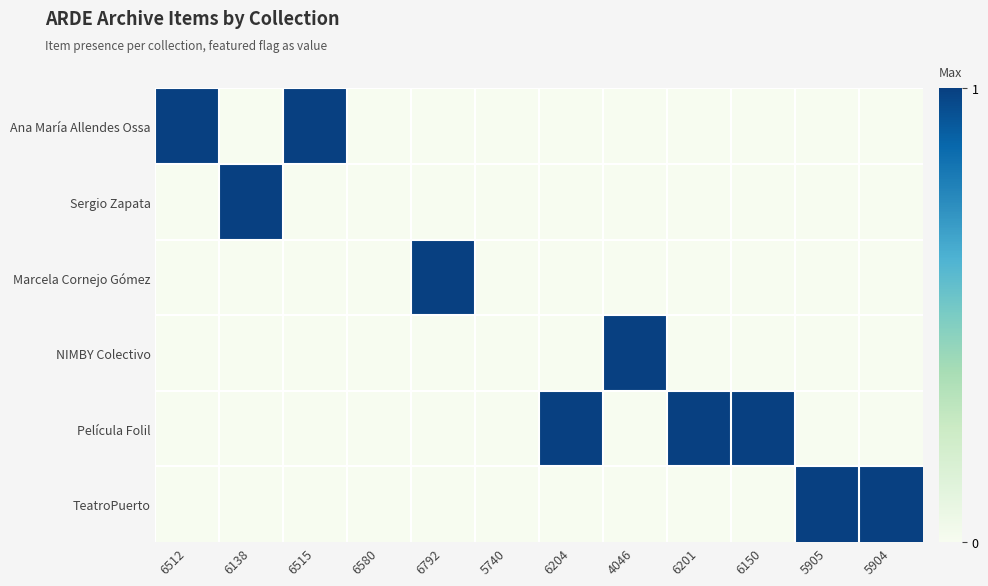

Which category has the highest value across all series?

6512